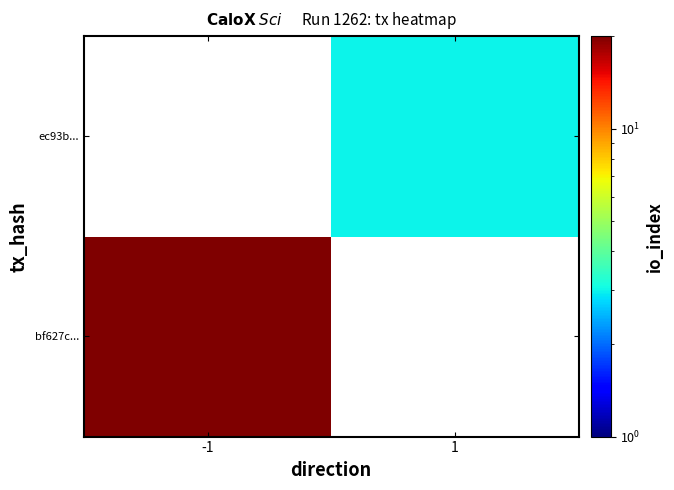

What is the total value across all series at 1?

3